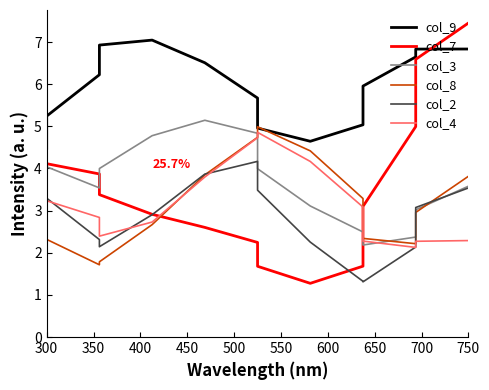

The value of col_9 at 10 is 10.6. True or false?

False